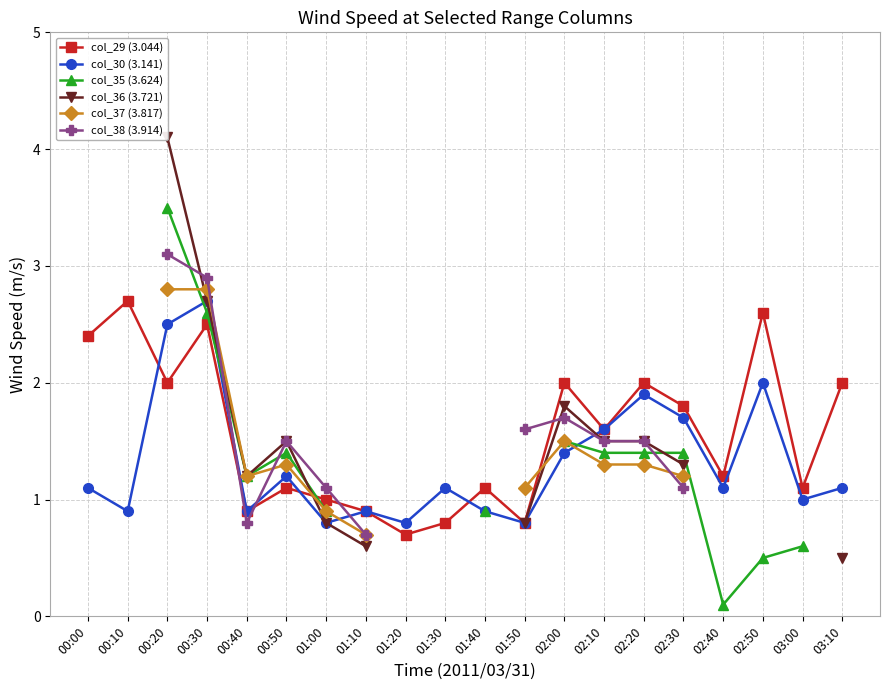

At which category is the sum across all series the highest?

00:20